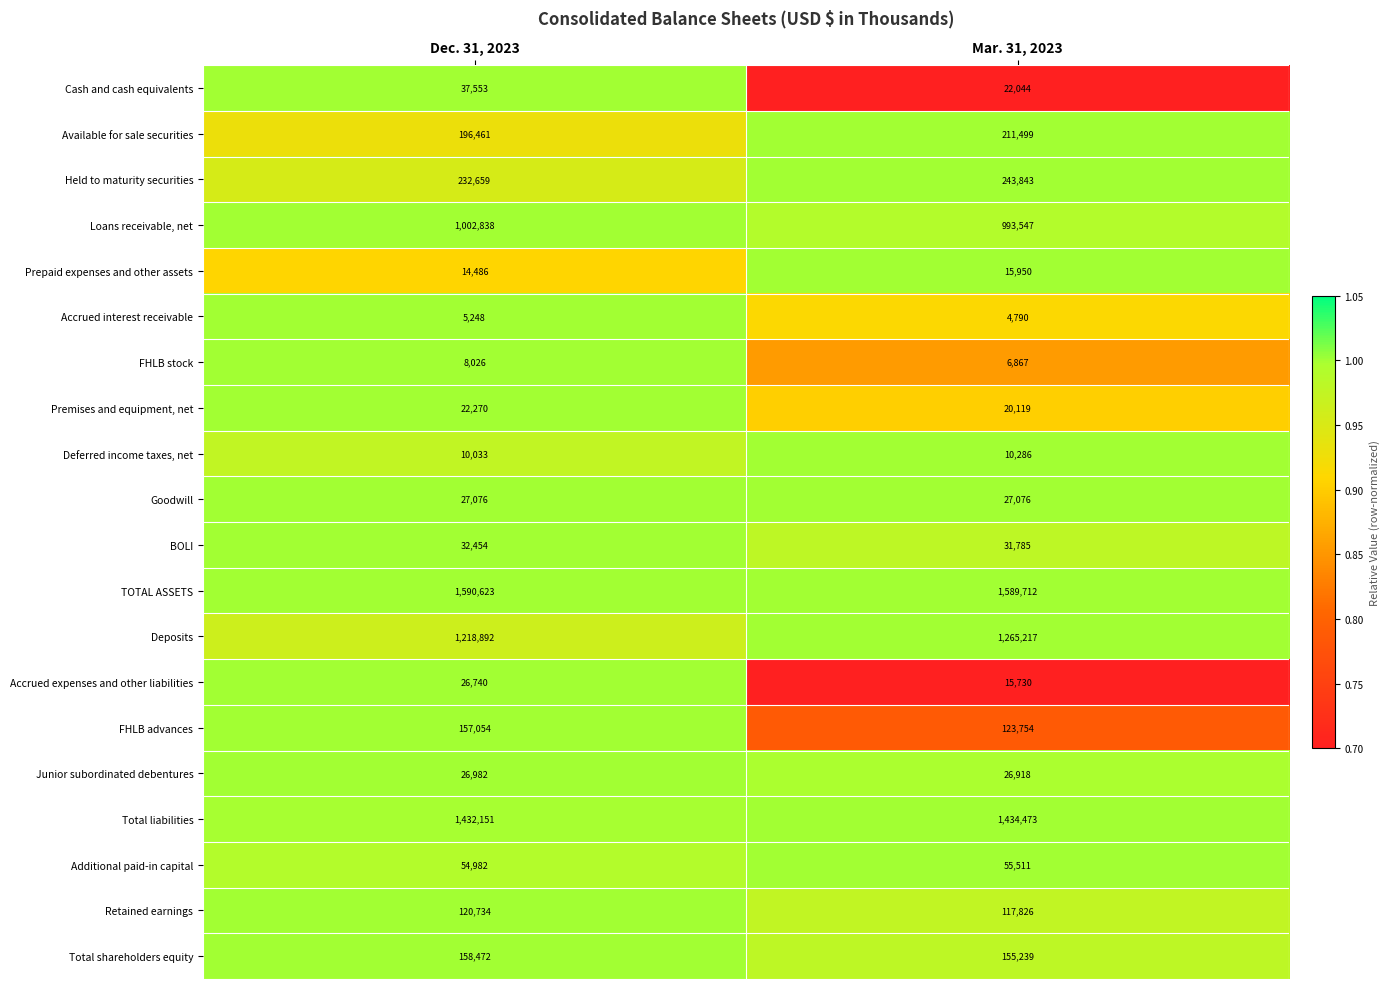

What is the maximum value shown in the chart?

1590623